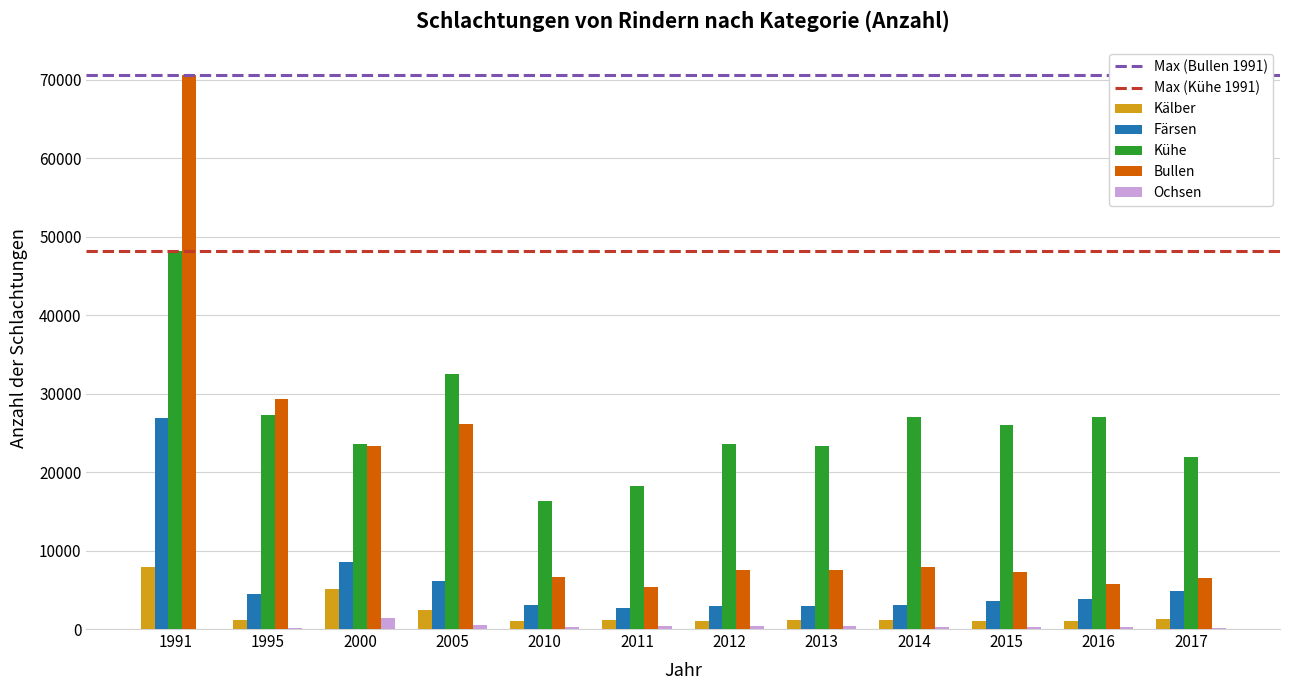

What is the sum of the Kühe values at 2014 and 2005?

59501